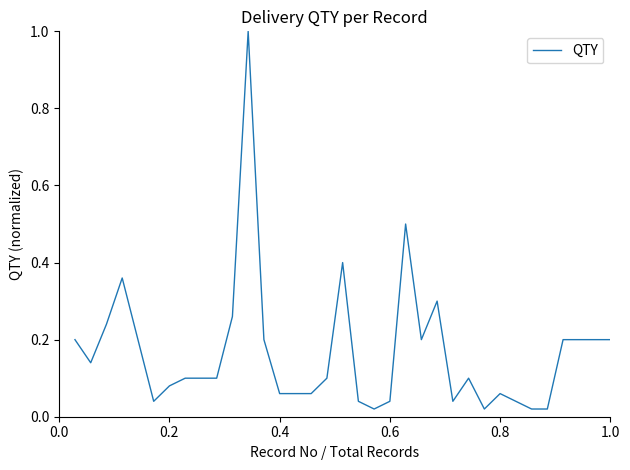

What is the difference between the maximum and minimum values?

1.0